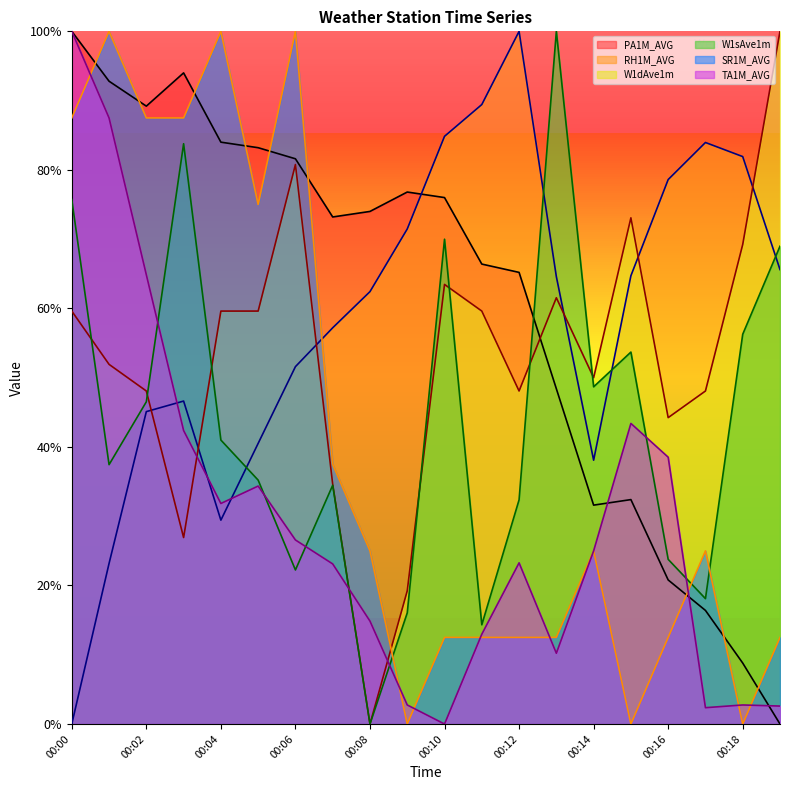

What is the sum of the SR1M_AVG values at 00:09 and 00:00?

0.9